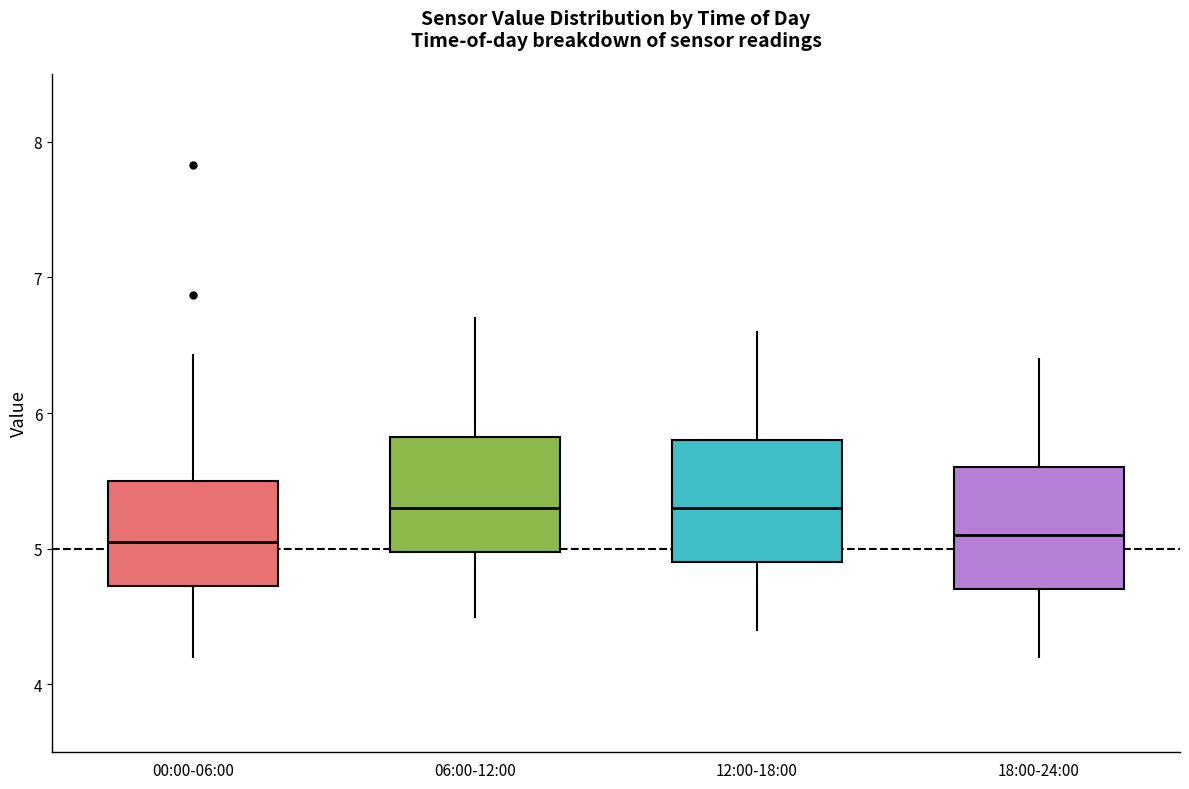

Where is the upper edge of the box for 18:00-24:00 on the y-axis? The values are not printed on the chart, so give them approximately, as read against the axis.

5.6